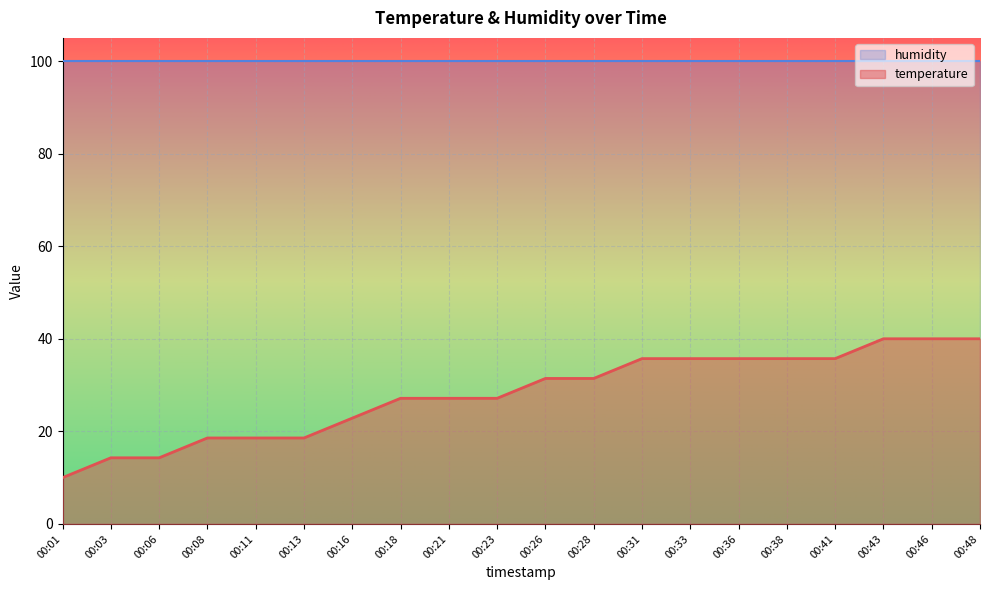

Count the number of data series in this chart.

2